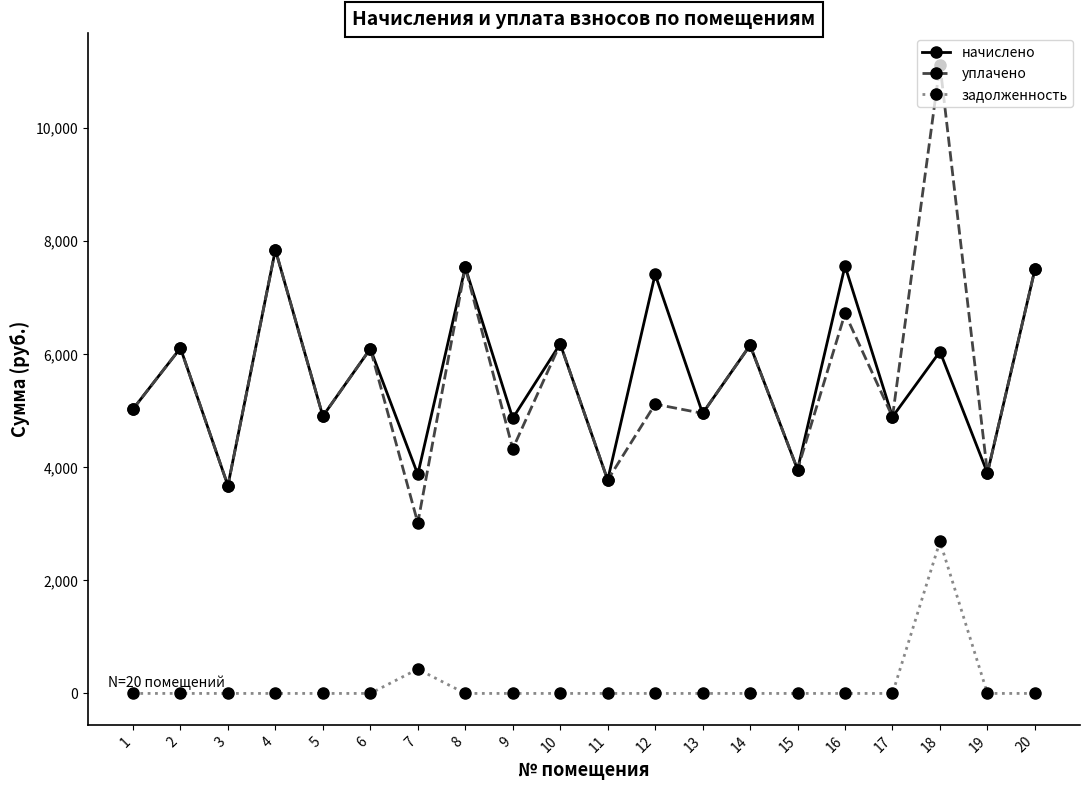

Which series has the widest spread of values?

уплачено